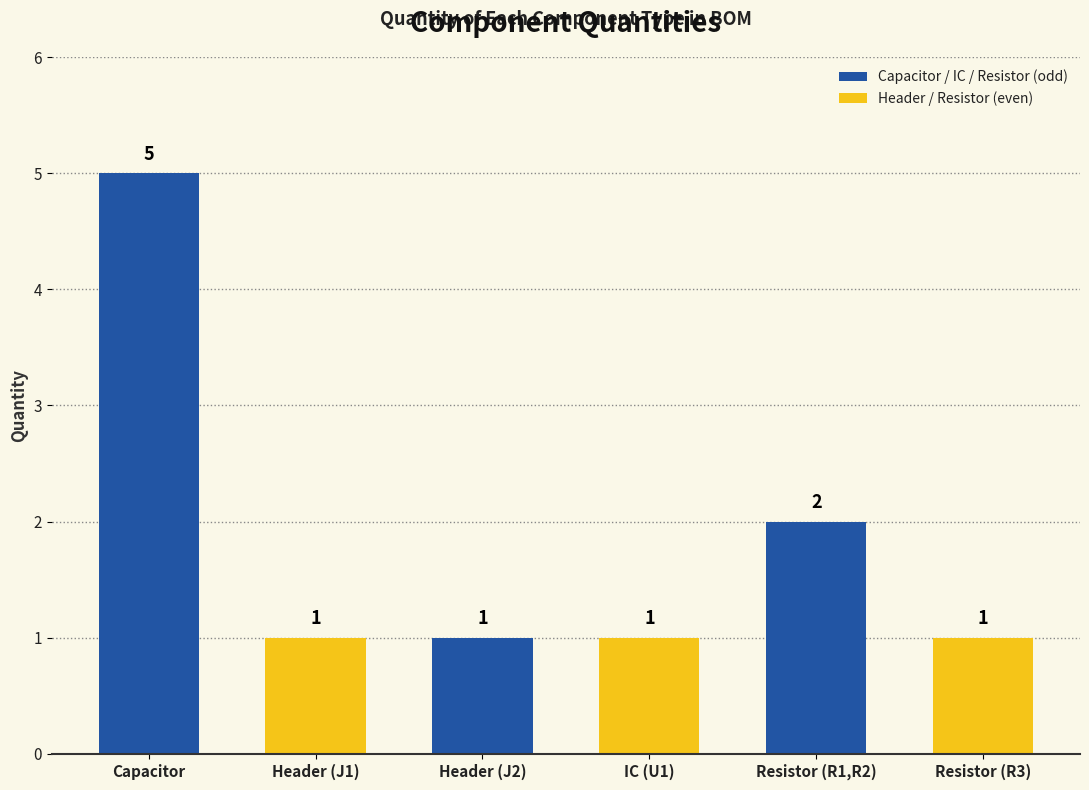

Count the values in the range 1 to 2.

5